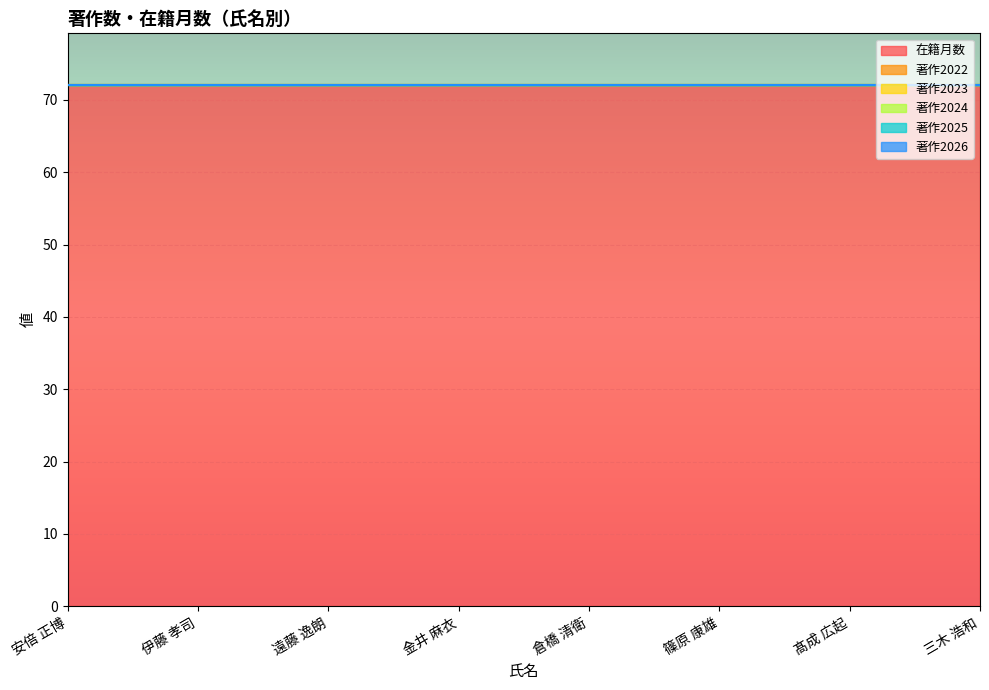

Reading right to left, list all the values displayed in this chart.

在籍月数: 三木 浩和=72	髙成 広起=72	篠原 康雄=72	倉橋 清衛=72	金井 麻衣=72	遠藤 逸朗=72	伊藤 孝司=72	安倍 正博=72
著作2022: 三木 浩和=0	髙成 広起=0	篠原 康雄=0	倉橋 清衛=0	金井 麻衣=0	遠藤 逸朗=0	伊藤 孝司=0	安倍 正博=0
著作2023: 三木 浩和=0	髙成 広起=0	篠原 康雄=0	倉橋 清衛=0	金井 麻衣=0	遠藤 逸朗=0	伊藤 孝司=0	安倍 正博=0
著作2024: 三木 浩和=0	髙成 広起=0	篠原 康雄=0	倉橋 清衛=0	金井 麻衣=0	遠藤 逸朗=0	伊藤 孝司=0	安倍 正博=0
著作2025: 三木 浩和=0	髙成 広起=0	篠原 康雄=0	倉橋 清衛=0	金井 麻衣=0	遠藤 逸朗=0	伊藤 孝司=0	安倍 正博=0
著作2026: 三木 浩和=0	髙成 広起=0	篠原 康雄=0	倉橋 清衛=0	金井 麻衣=0	遠藤 逸朗=0	伊藤 孝司=0	安倍 正博=0